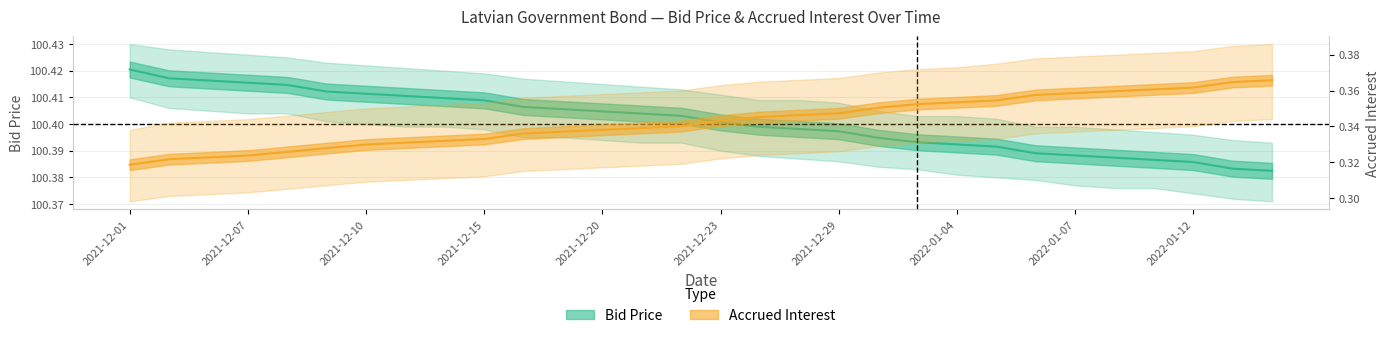

What is the maximum value shown in the chart?

100.4